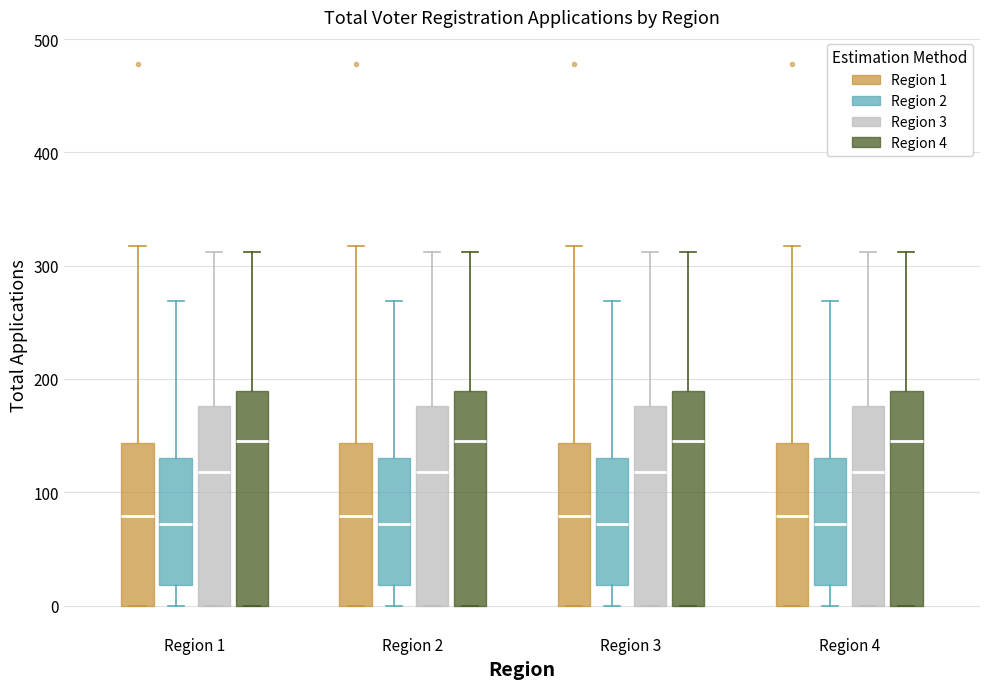

Reading left to right, read every box against the y-axis: the position of its median line, the range the box covers, and the ends of its whiskers. The values are not printed on the chart, so give them approximately, as read against the axis.

Region 1 (Region 1): median 80, box 0 to 140, whiskers 0 to 320
Region 1 (Region 2): median 70, box 20 to 130, whiskers 0 to 270
Region 1 (Region 3): median 120, box 0 to 180, whiskers 0 to 310
Region 1 (Region 4): median 150, box 0 to 190, whiskers 0 to 310
Region 2 (Region 1): median 80, box 0 to 140, whiskers 0 to 320
Region 2 (Region 2): median 70, box 20 to 130, whiskers 0 to 270
Region 2 (Region 3): median 120, box 0 to 180, whiskers 0 to 310
Region 2 (Region 4): median 150, box 0 to 190, whiskers 0 to 310
Region 3 (Region 1): median 80, box 0 to 140, whiskers 0 to 320
Region 3 (Region 2): median 70, box 20 to 130, whiskers 0 to 270
Region 3 (Region 3): median 120, box 0 to 180, whiskers 0 to 310
Region 3 (Region 4): median 150, box 0 to 190, whiskers 0 to 310
Region 4 (Region 1): median 80, box 0 to 140, whiskers 0 to 320
Region 4 (Region 2): median 70, box 20 to 130, whiskers 0 to 270
Region 4 (Region 3): median 120, box 0 to 180, whiskers 0 to 310
Region 4 (Region 4): median 150, box 0 to 190, whiskers 0 to 310